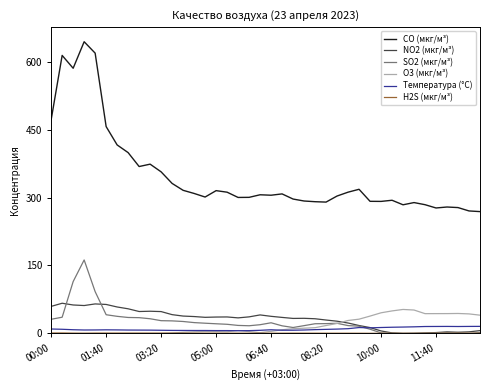

True or false: SO2 (мкг/м³) and CO (мкг/м³) cross at least once.

False